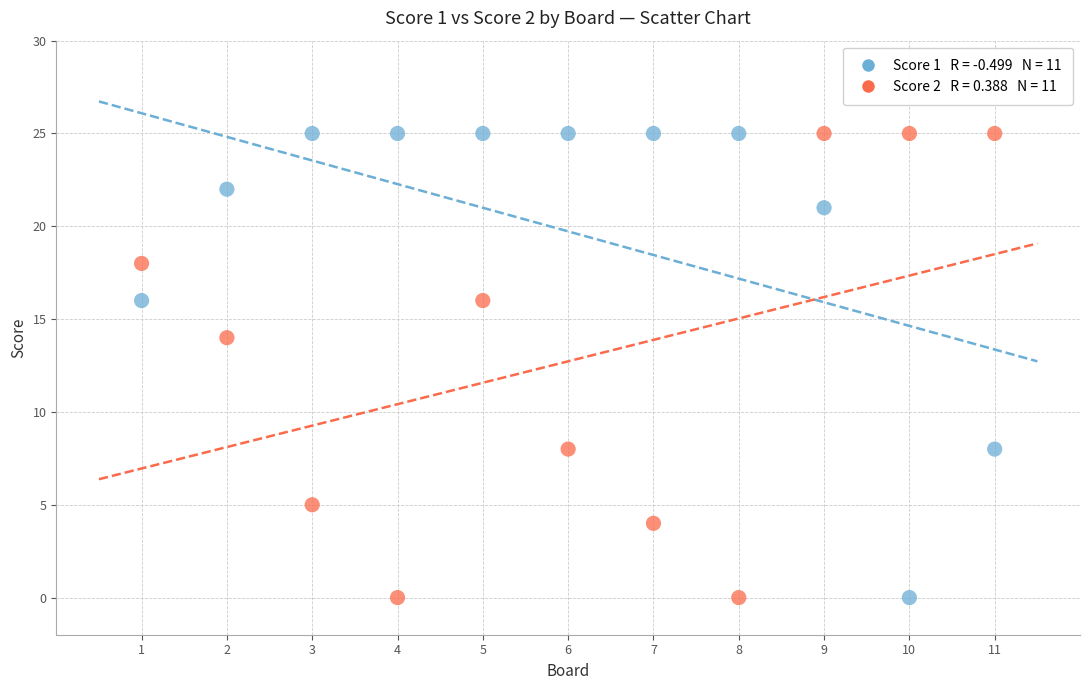

Across all data points, what is the range of Y values (max minus min)?

25